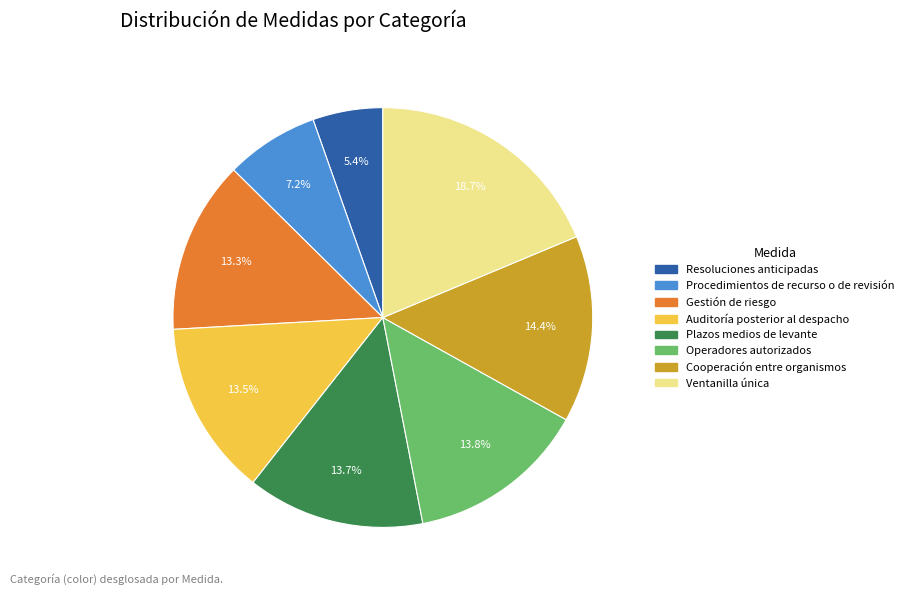

What percentage is NOT represented by Gestión de riesgo?

86.7%